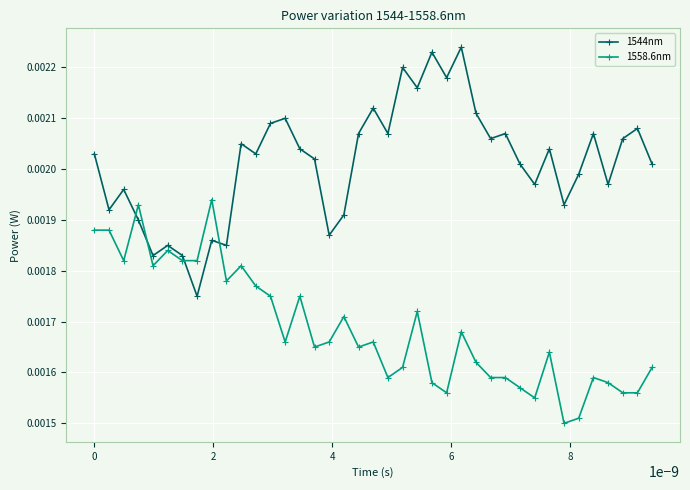

How many distinct data groups are displayed?

2